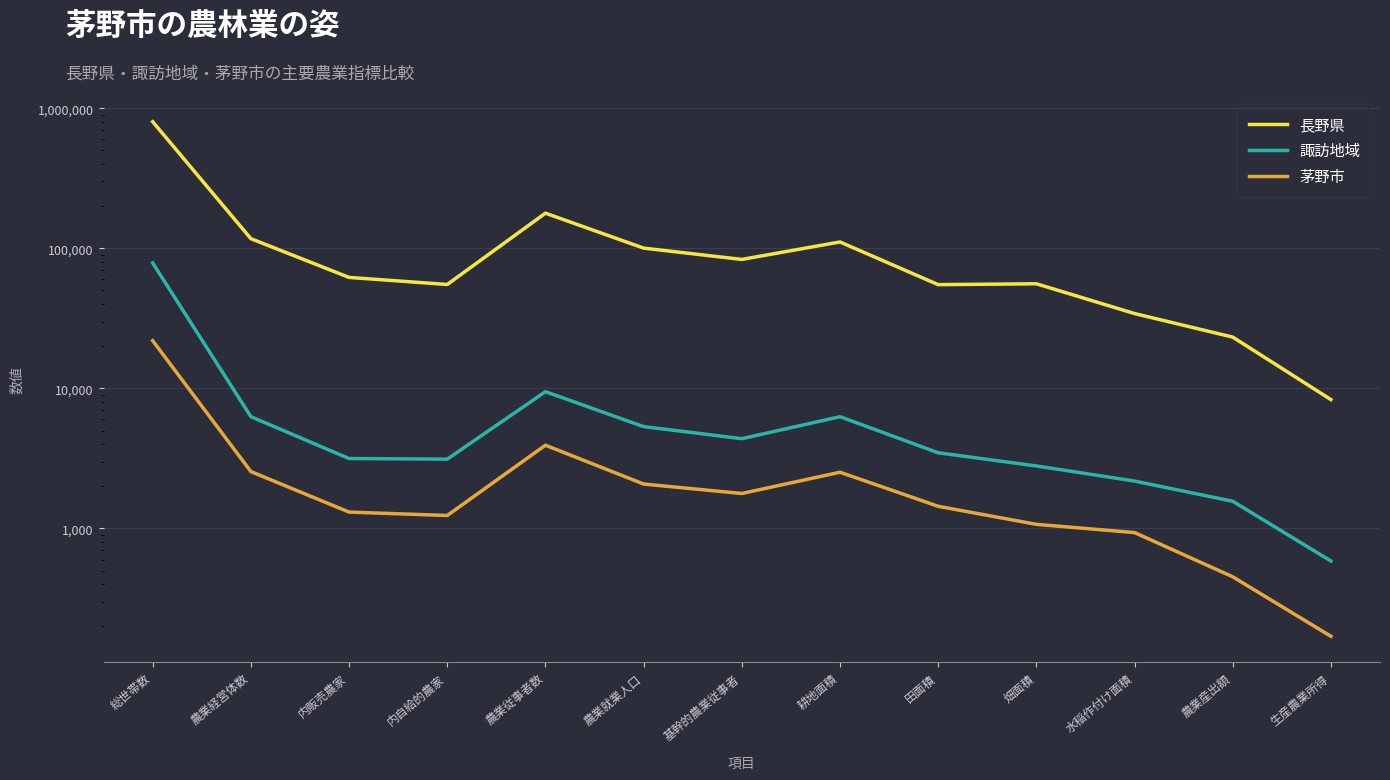

At which category is the sum across all series the highest?

総世帯数